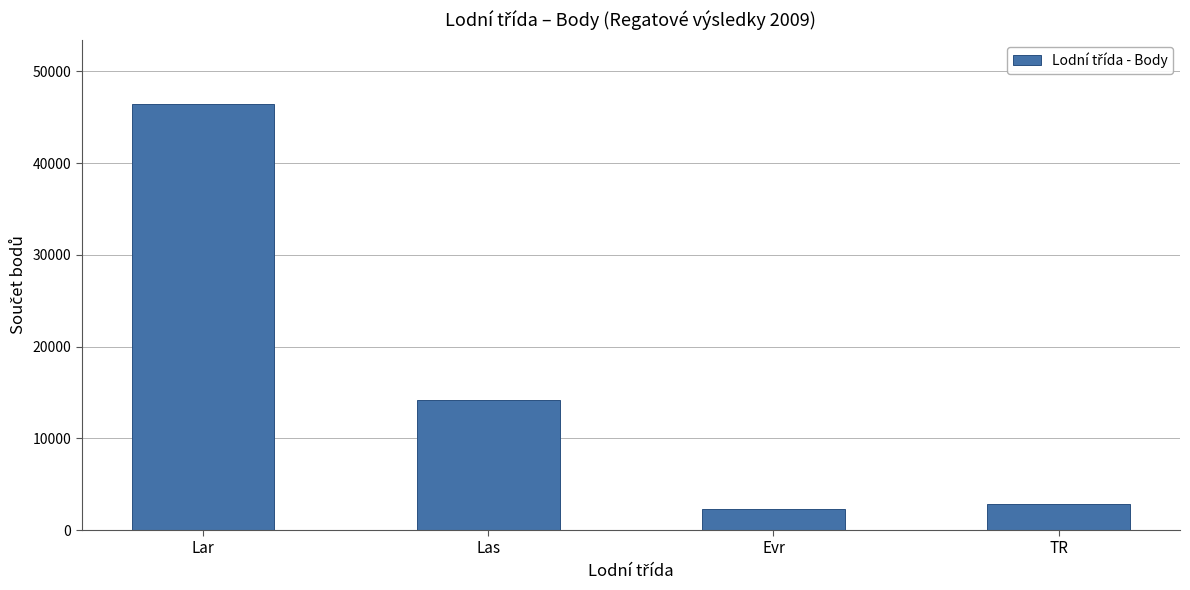

How many data points are less than 14137?

2